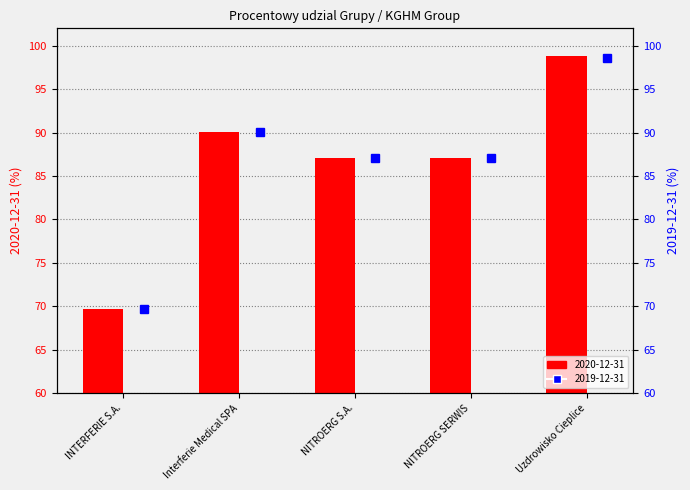

Is it true that 2019-12-31 equals 69.7 at INTERFERIE S.A.?

True